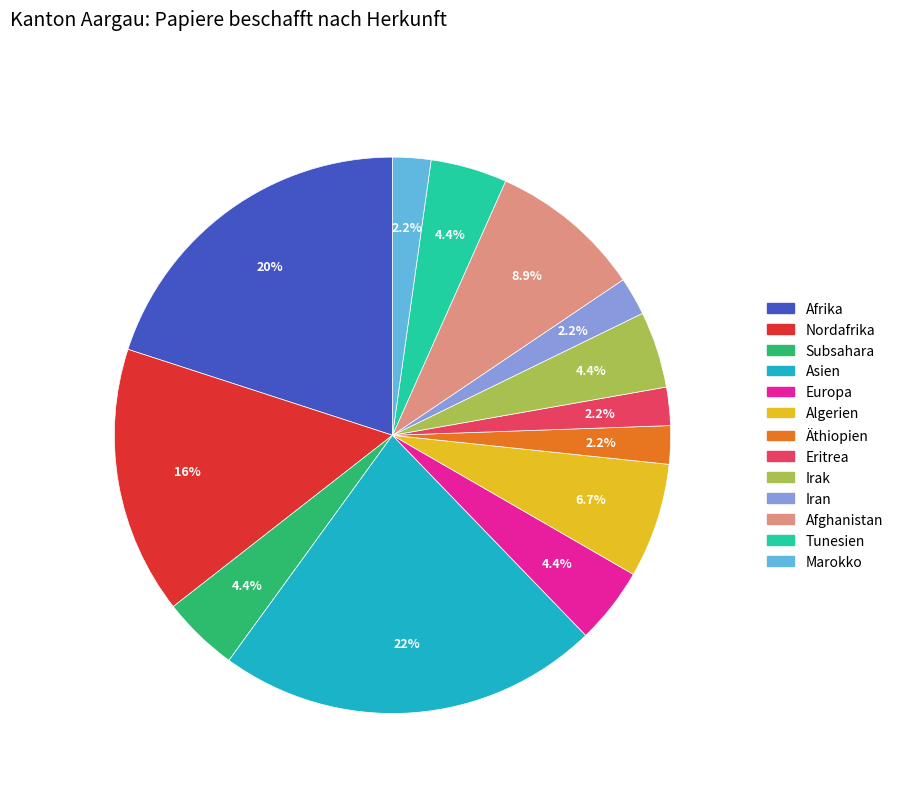

Is there a majority slice in this chart?

No